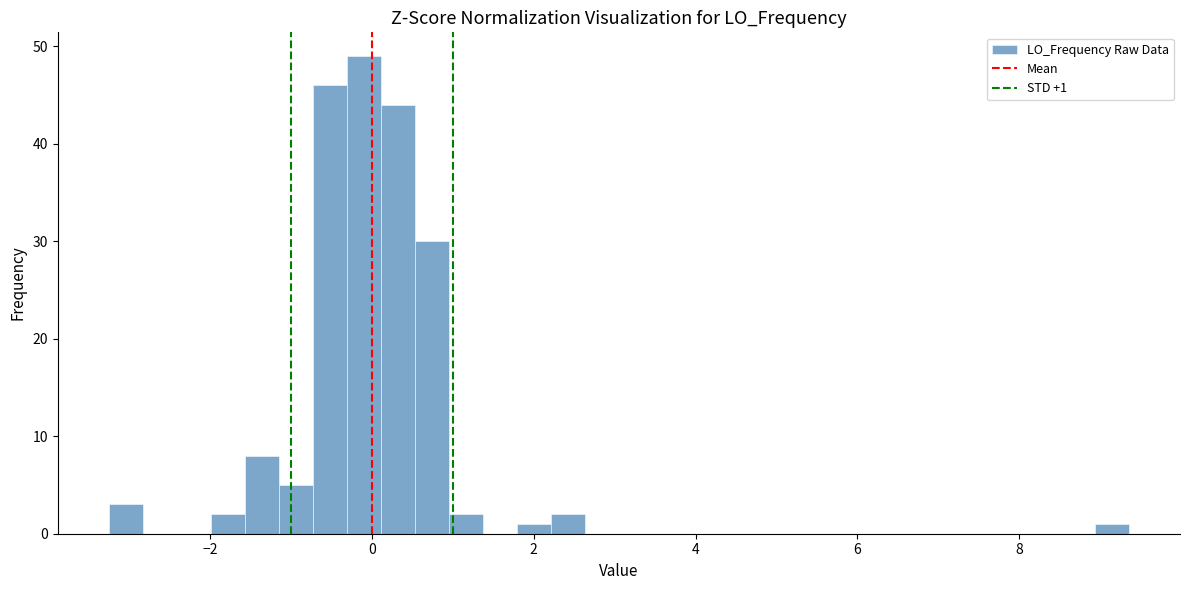

Around what value on the x-axis is the tallest bar? Give the approximate position of its centre, as read against the axis.

-0.2